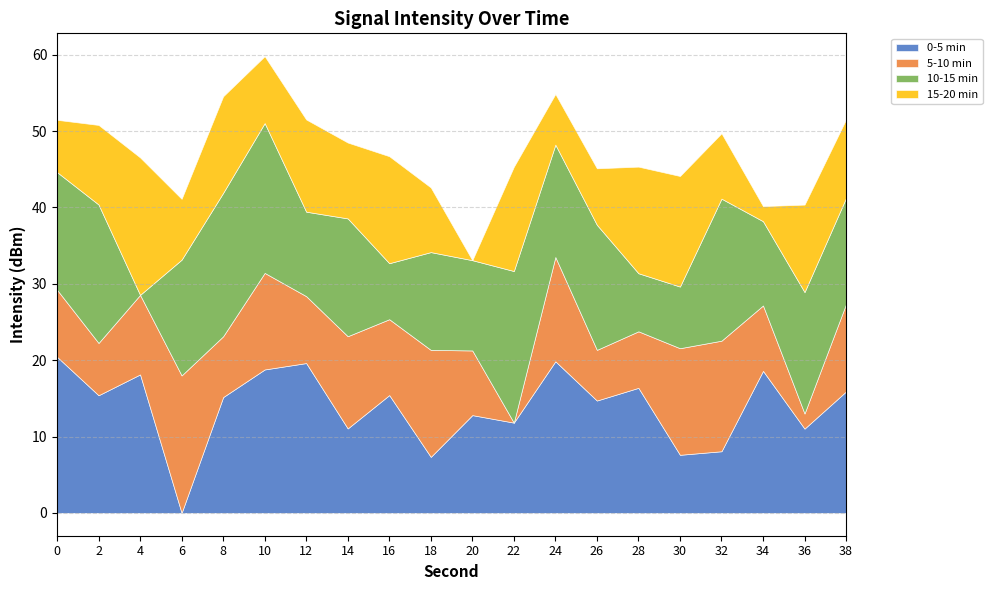

The value of 0-5 min at 36 is 3.7. True or false?

False